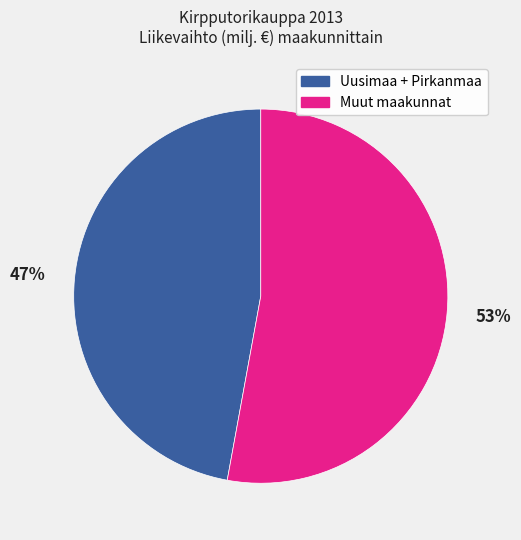

Is there any slice that represents more than half of the pie?

Yes